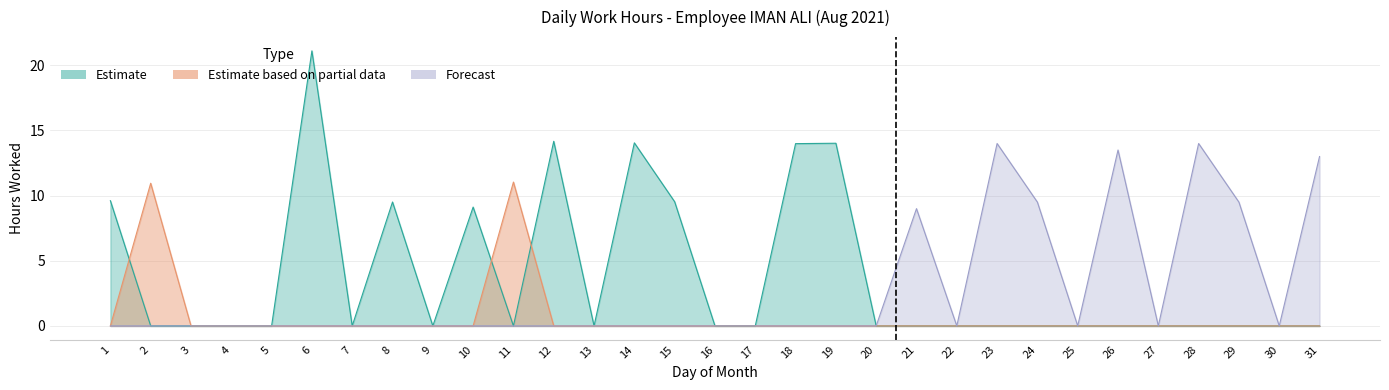

What is the difference between the highest and lowest values at 15?

9.5